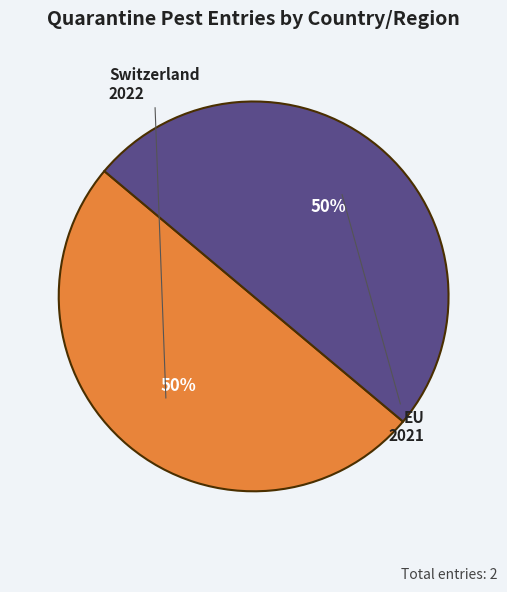

Approximately how many times larger is the value at Switzerland compared to EU?

1.0